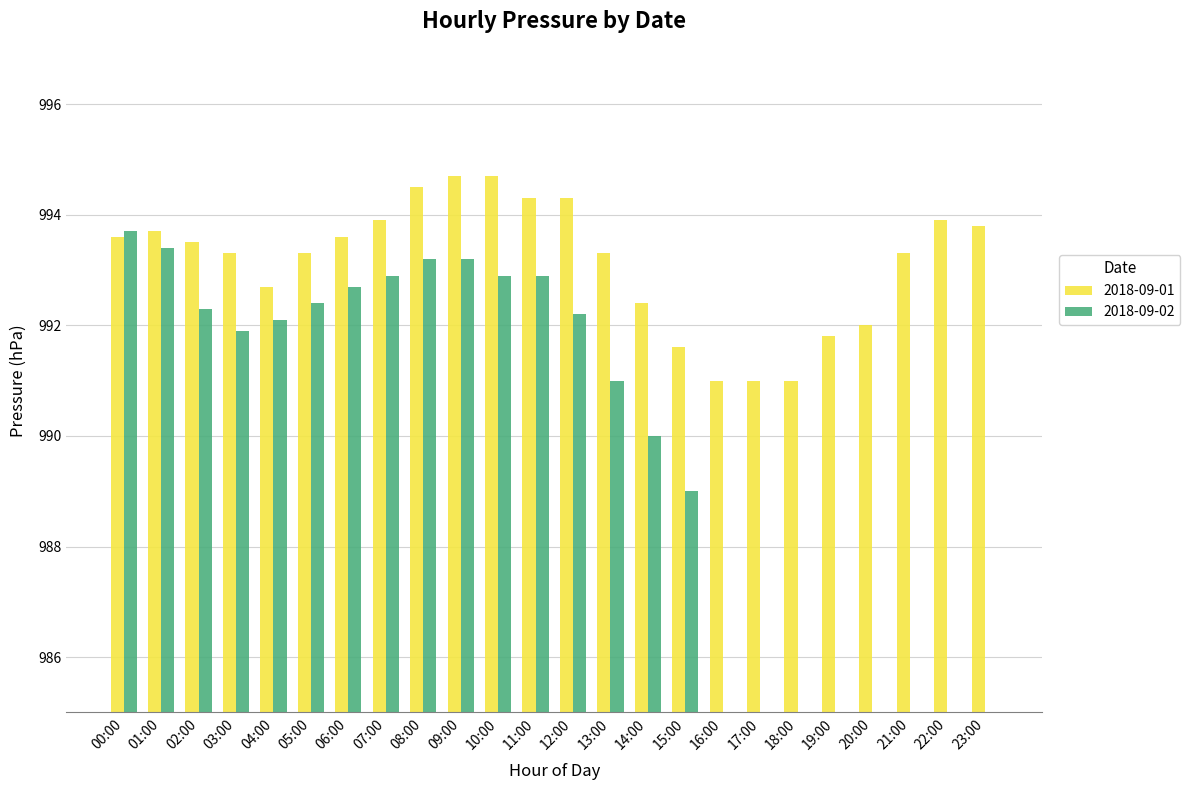

Reading left to right, what are all the values shown in this chart?

2018-09-01: 00:00=993.6	01:00=993.7	02:00=993.5	03:00=993.3	04:00=992.7	05:00=993.3	06:00=993.6	07:00=993.9	08:00=994.5	09:00=994.7	10:00=994.7	11:00=994.3	12:00=994.3	13:00=993.3	14:00=992.4	15:00=991.6	16:00=991.0	17:00=991.0	18:00=991.0	19:00=991.8	20:00=992.0	21:00=993.3	22:00=993.9	23:00=993.8
2018-09-02: 00:00=993.7	01:00=993.4	02:00=992.3	03:00=991.9	04:00=992.1	05:00=992.4	06:00=992.7	07:00=992.9	08:00=993.2	09:00=993.2	10:00=992.9	11:00=992.9	12:00=992.2	13:00=991.0	14:00=990.0	15:00=989.0	16:00=0.0	17:00=0.0	18:00=0.0	19:00=0.0	20:00=0.0	21:00=0.0	22:00=0.0	23:00=0.0